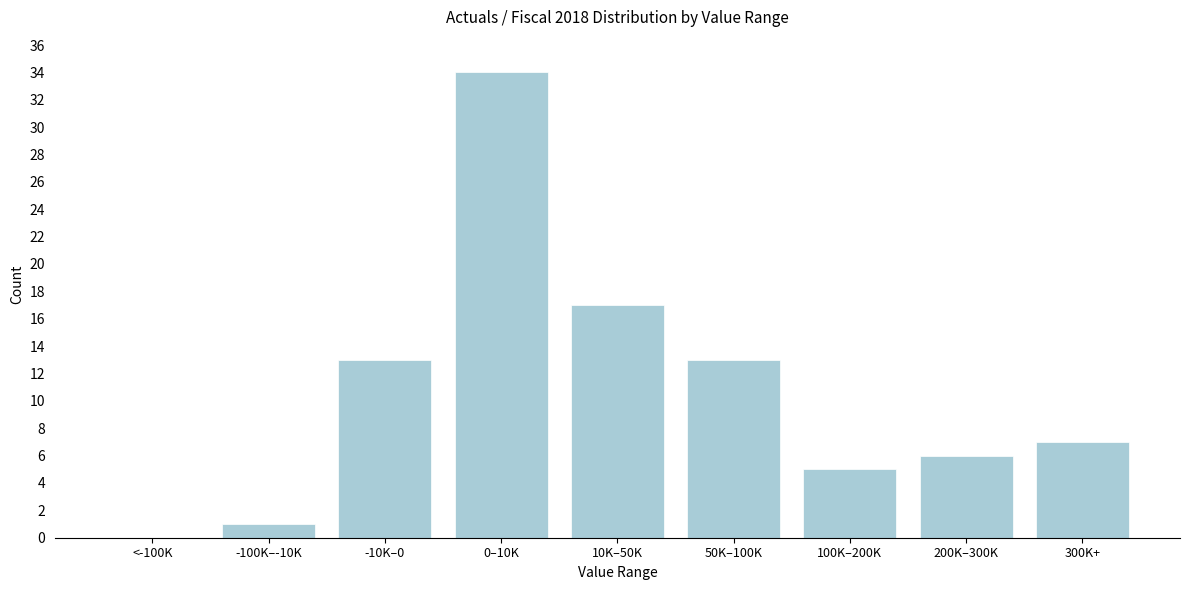

Reading right to left, list all the values displayed in this chart.

300K+=7	200K–300K=6	100K–200K=5	50K–100K=13	10K–50K=17	0–10K=34	-10K–0=13	-100K–-10K=1	<-100K=0